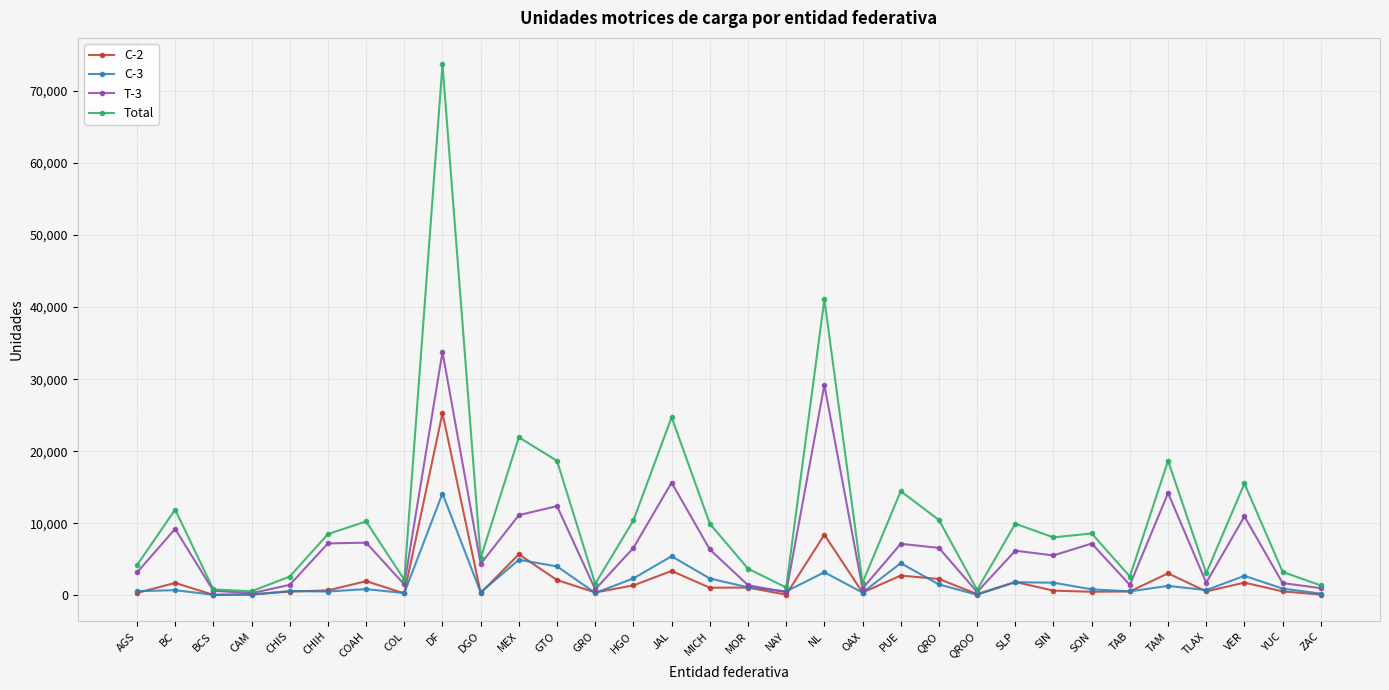

Which series has the largest total across all categories?

Total